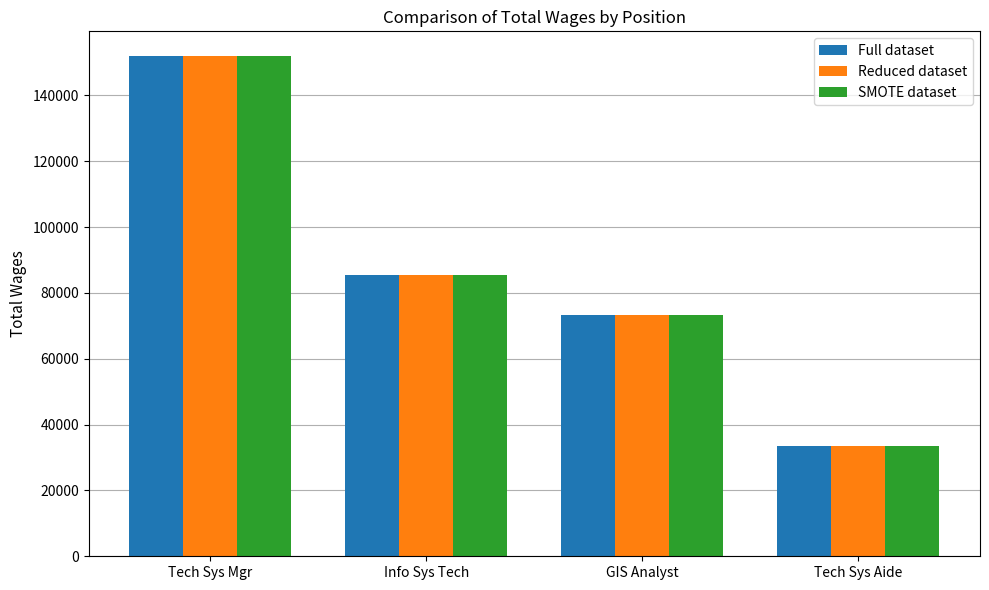

Is it true that SMOTE dataset equals 85344 at Info Sys Tech?

True